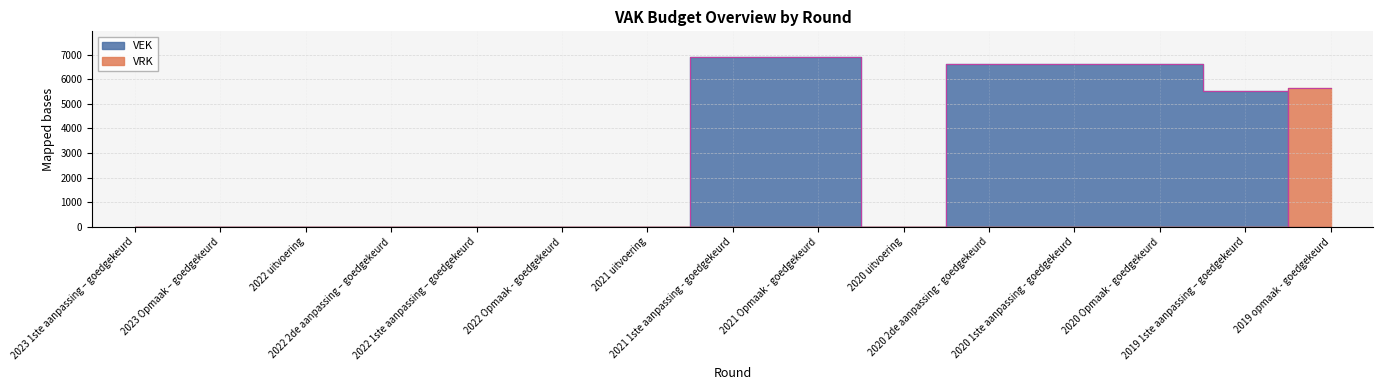

Where do VRK and VEK first cross each other?

2019 1ste aanpassing – goedgekeurd and 2019 opmaak - goedgekeurd